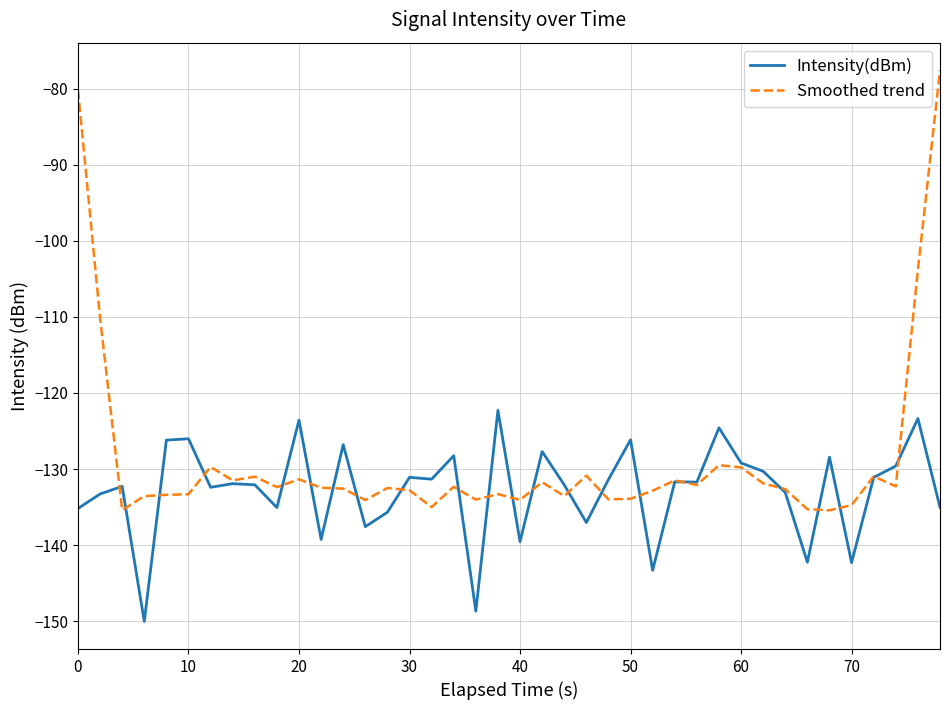

What is the difference between the maximum and minimum values in the Smoothed trend series?

57.8